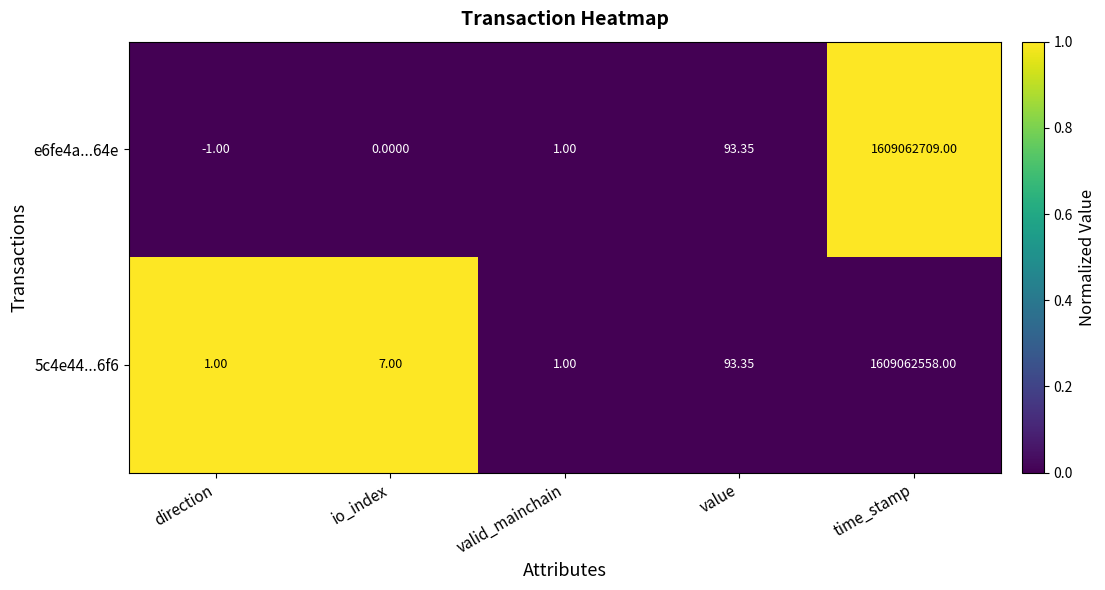

Where is e6fe4a...64e nearest to the value 804531354?

value